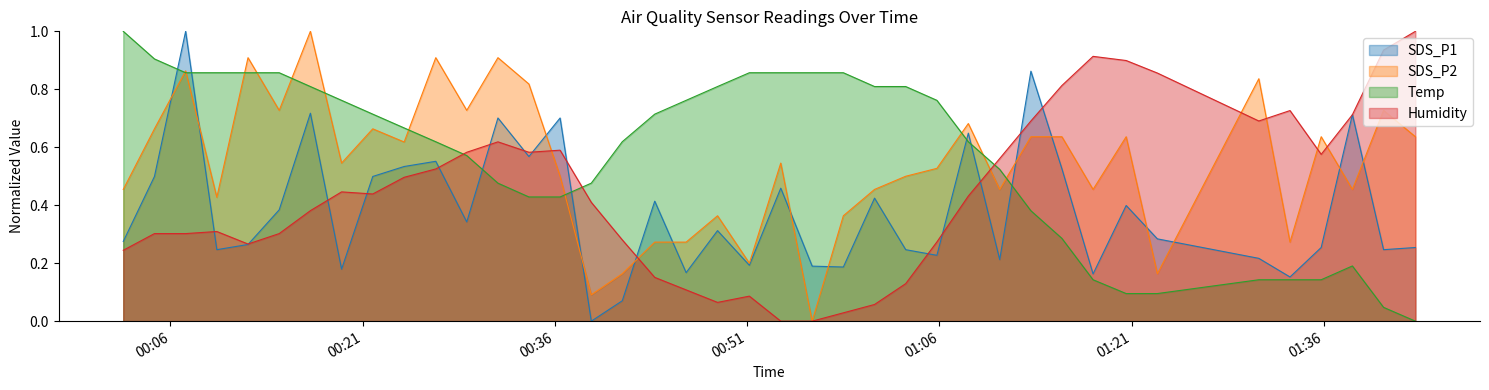

What is the maximum value for Temp?

1.0